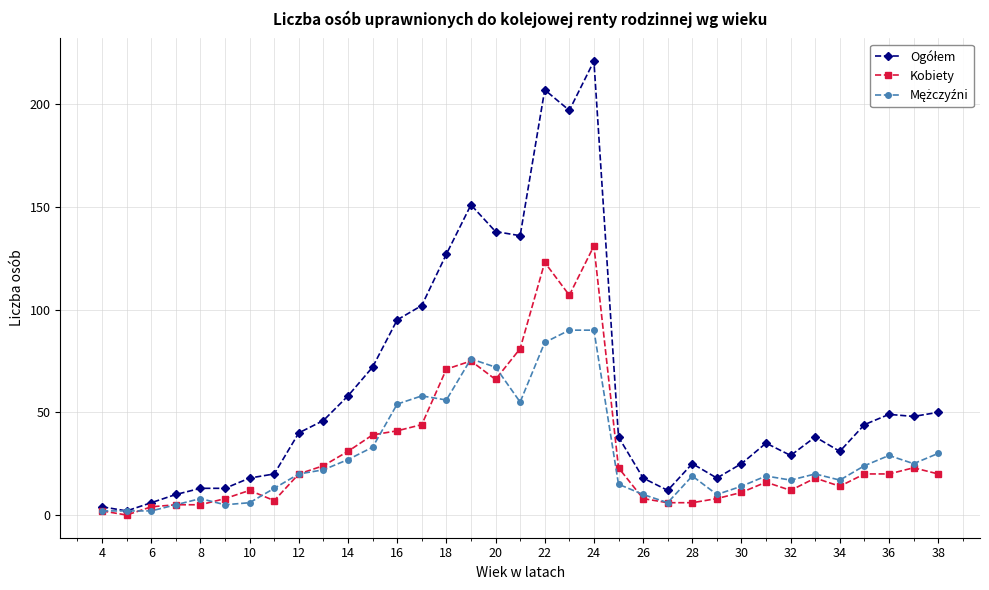

At how many categories does at least one series exceed 164?

3